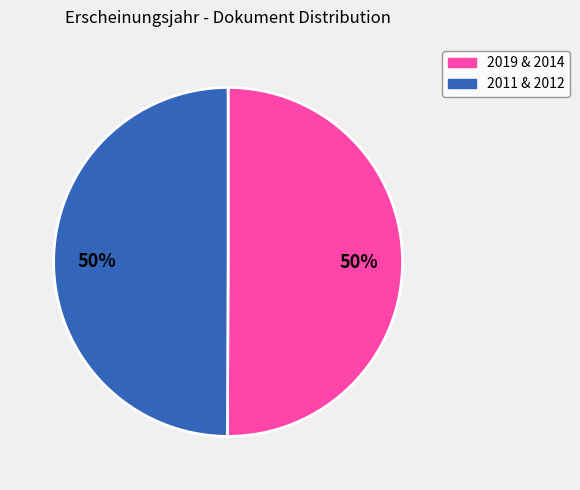

Is there any slice that represents more than half of the pie?

No